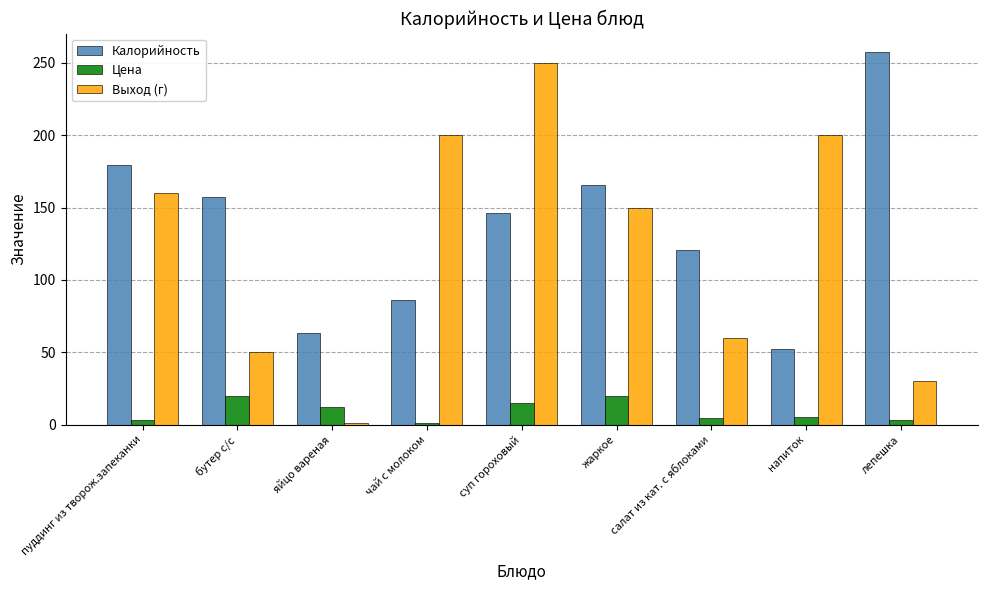

What is the label of the 3rd bar from the left?

яйцо вареная